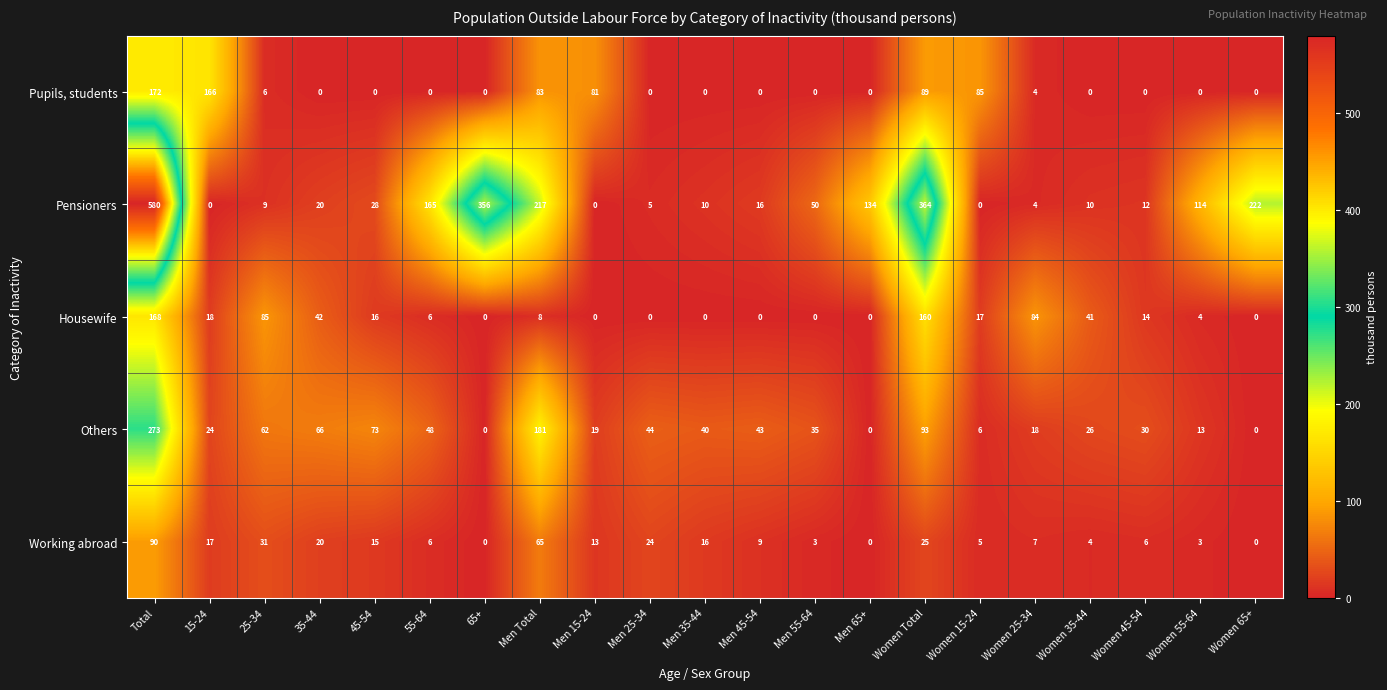

What is the spread (max minus min) of values at Men 55-64?

50